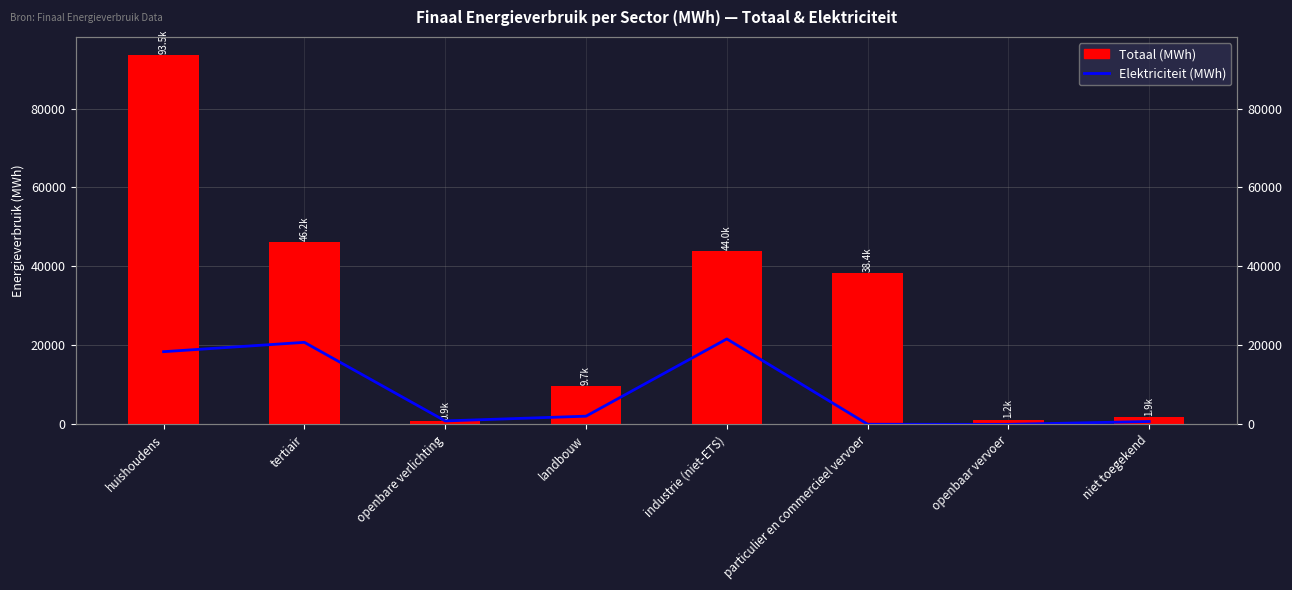

Is the value of Elektriciteit (MWh) at openbare verlichting greater than the value of Totaal (MWh) at openbaar vervoer?

No